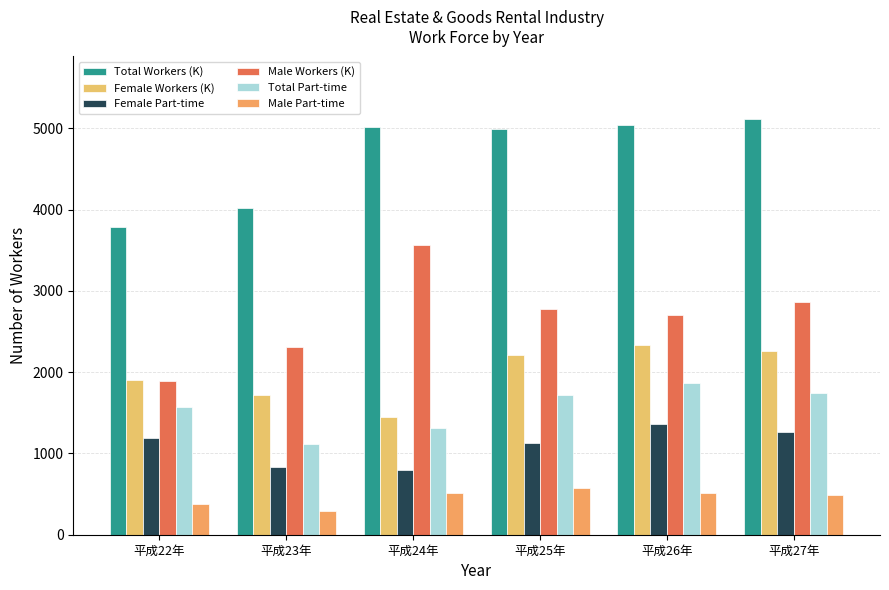

Which series has the largest total across all categories?

Total Workers (K)